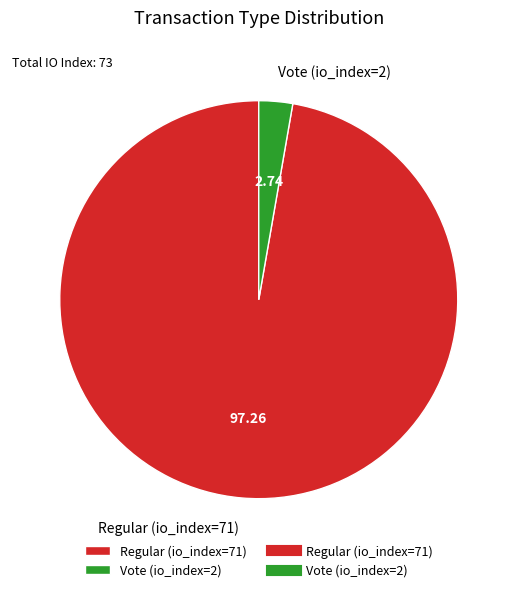

Which has a higher value, Regular (io_index=71) or Vote (io_index=2)?

Regular (io_index=71)